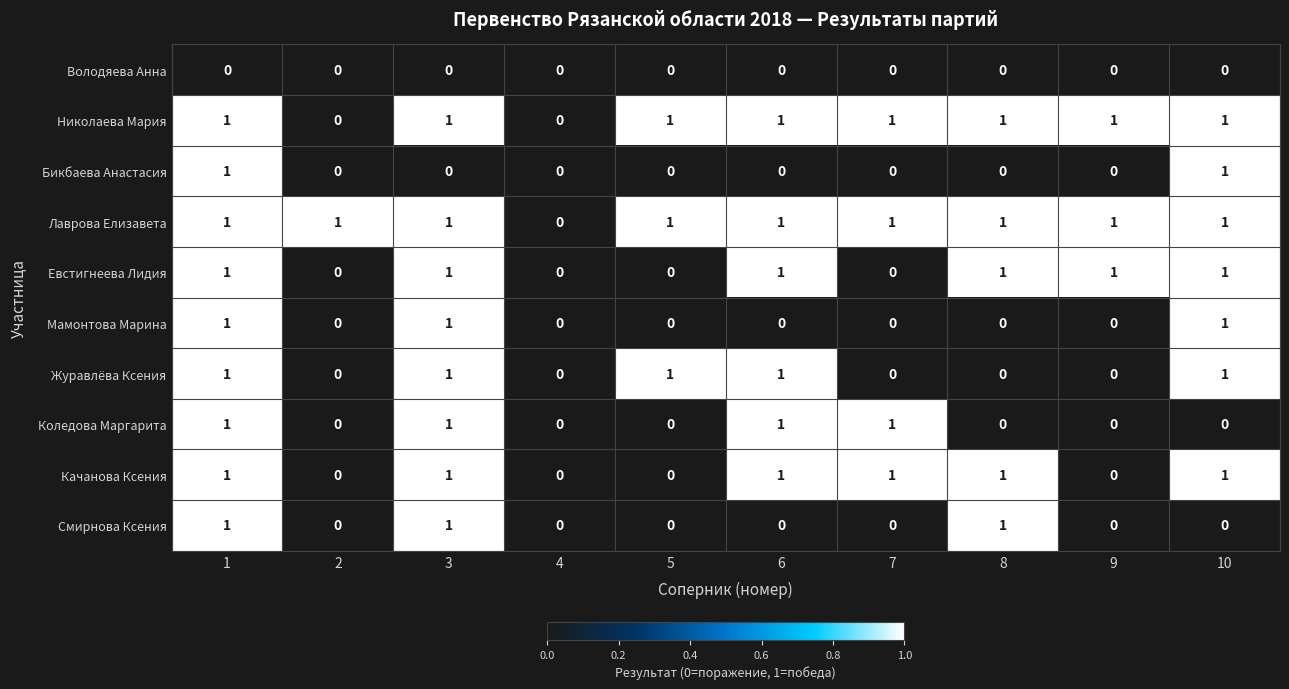

How many Качанова Ксения values are between 0 and 1?

10